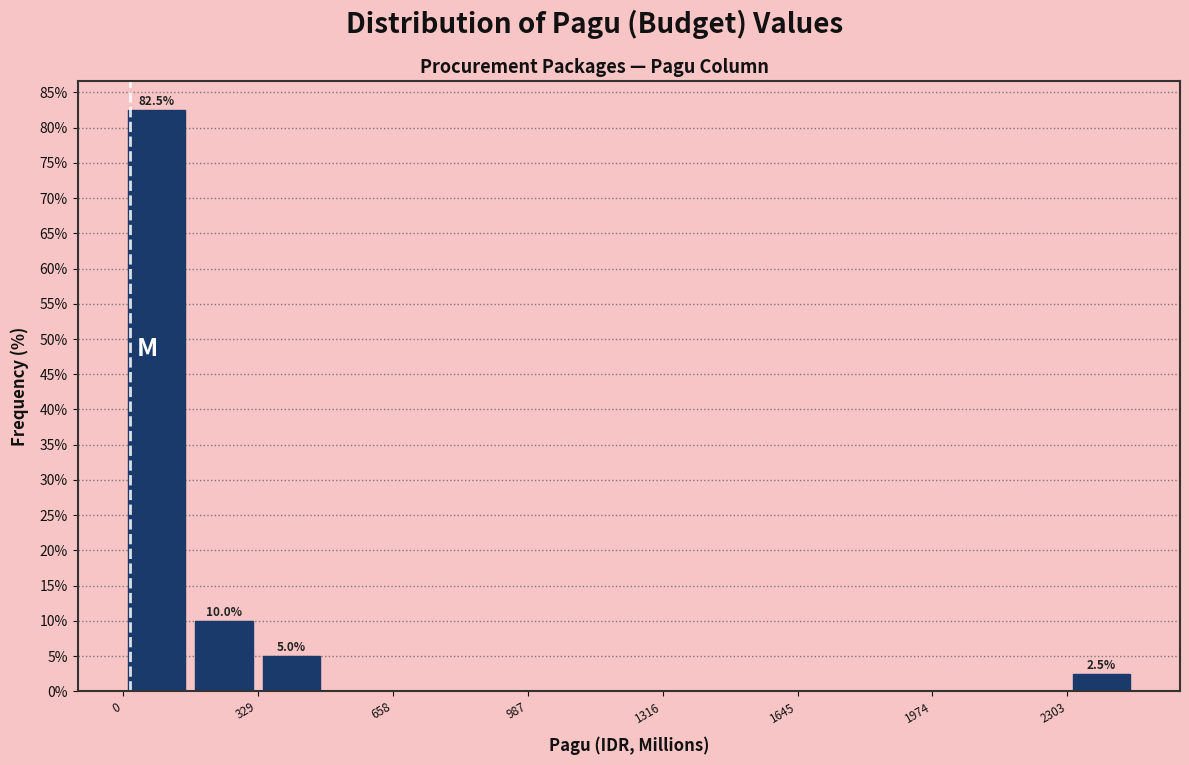

Read against the x-axis, roughly where is the centre of the tallest bar?

100